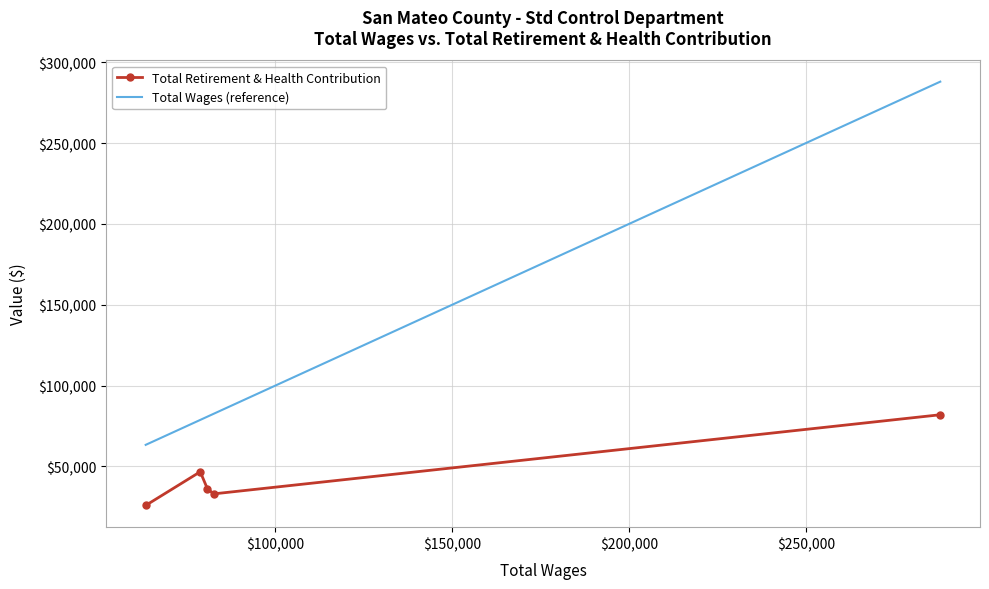

Rank the series by their maximum value, from lowest to highest.

Total Retirement & Health Contribution, Total Wages (reference)